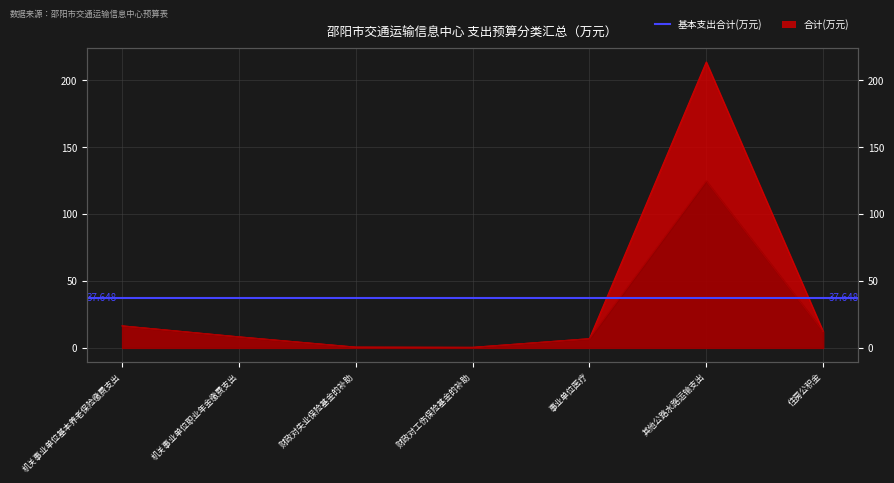

Reading left to right, transcribe all the data shown in this chart.

合计: 16.4	8.2	0.5	0.4	6.8	213.8	12.3
基本支出合计: 16.4	8.2	0.5	0.4	6.8	124.8	12.3